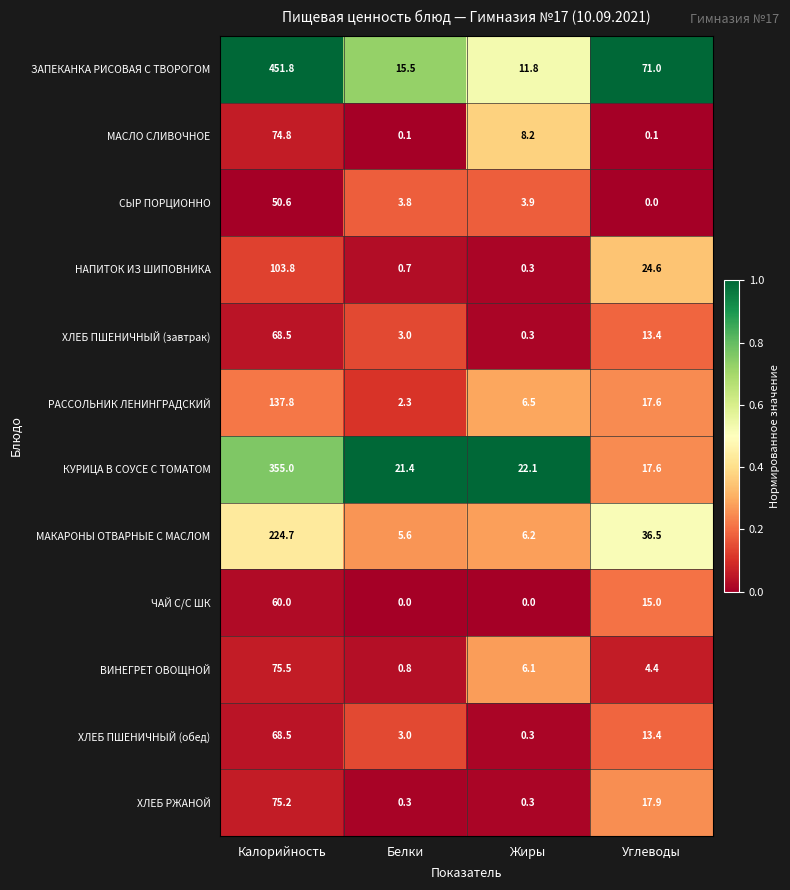

Which series has the widest spread of values?

ЗАПЕКАНКА РИСОВАЯ С ТВОРОГОМ